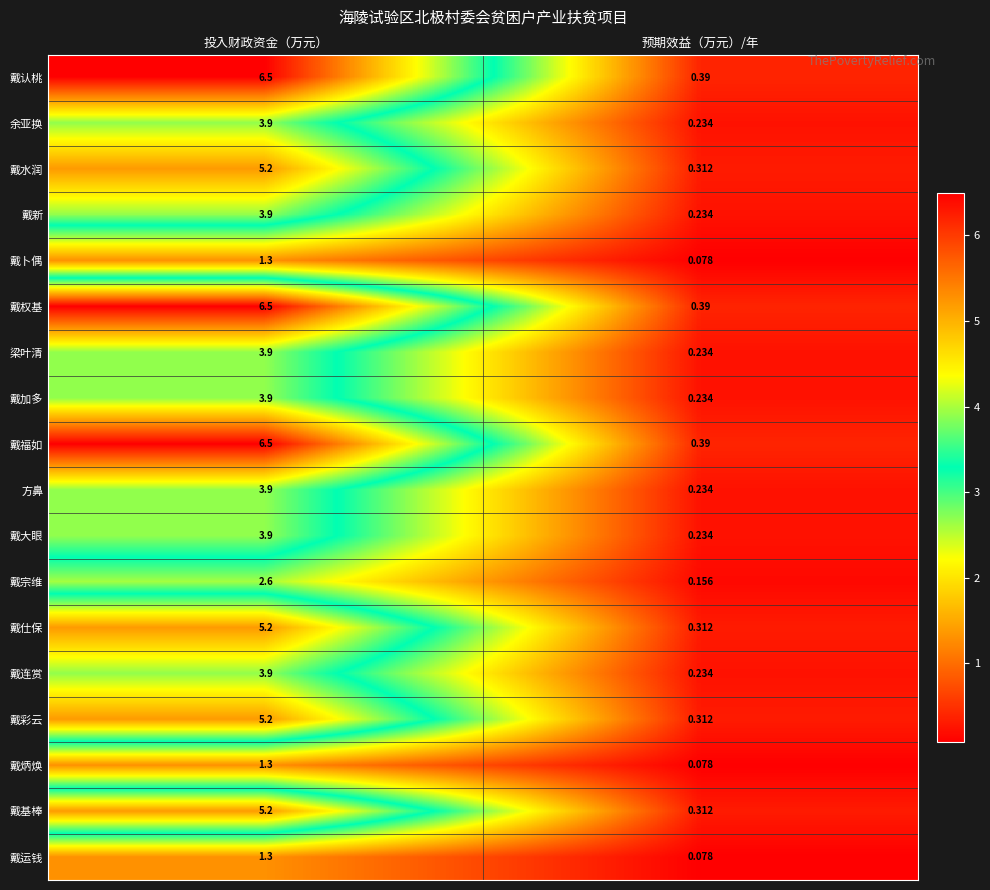

How many series are shown in this chart?

18